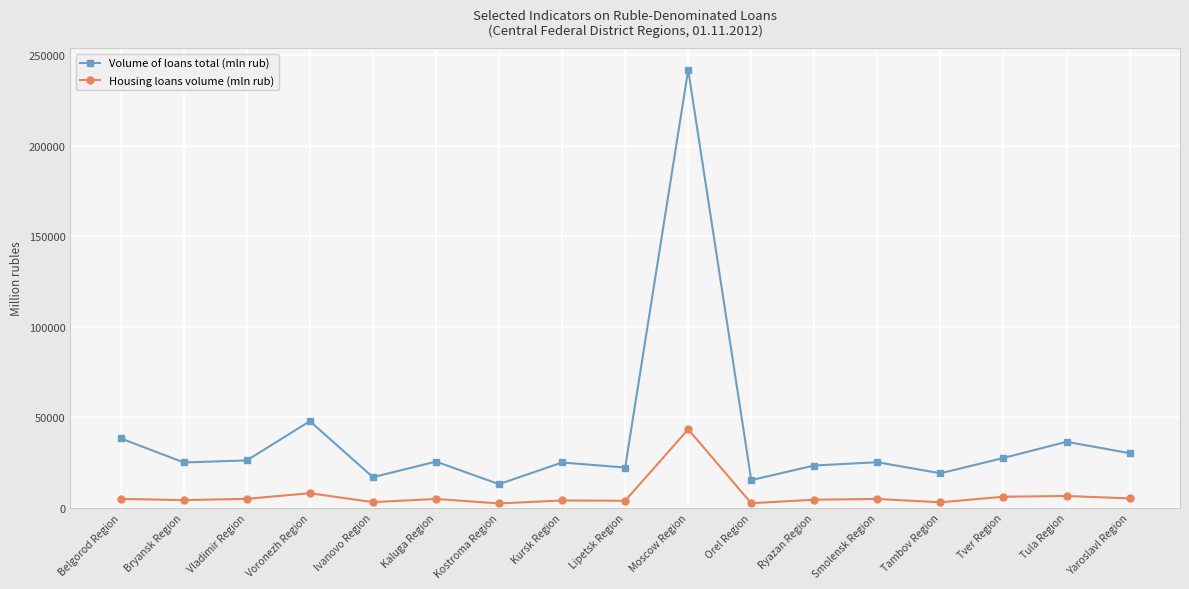

Is it true that Volume of loans total (mln rub) equals 16835 at Ivanovo Region?

True